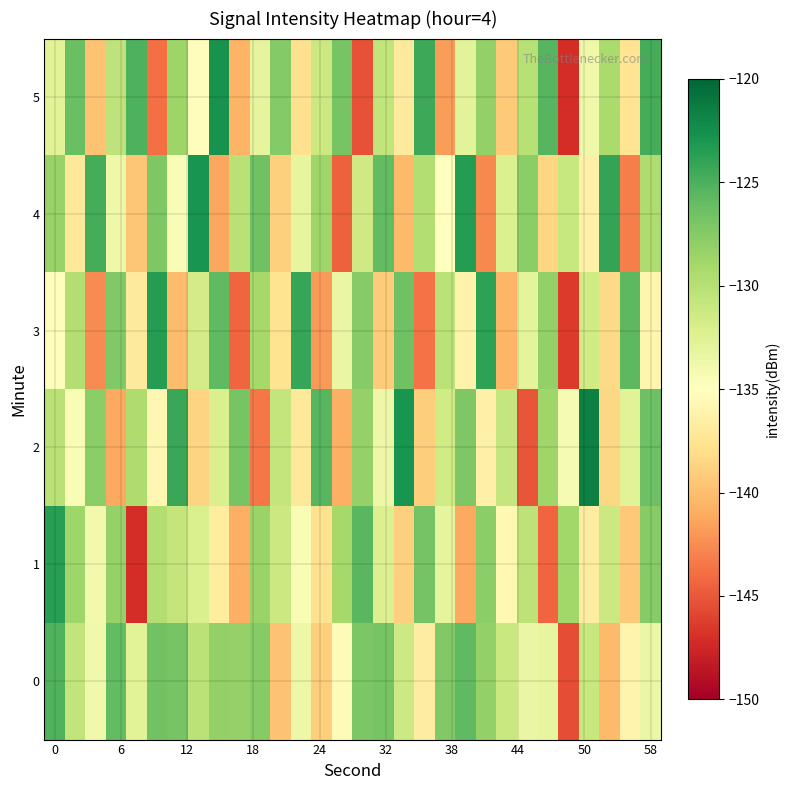

Which series has the largest total across all categories?

row_0